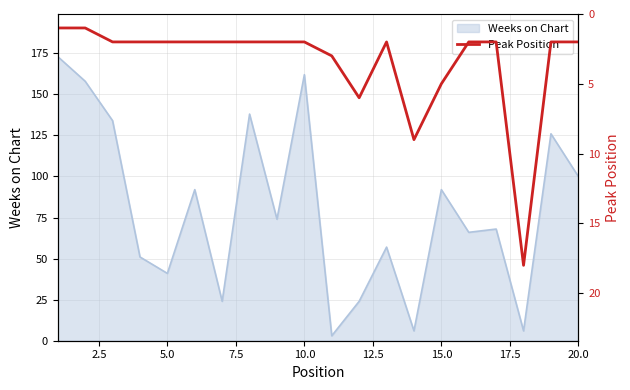

The Weeks on Chart series shows 21 at 5.0. True or false?

False